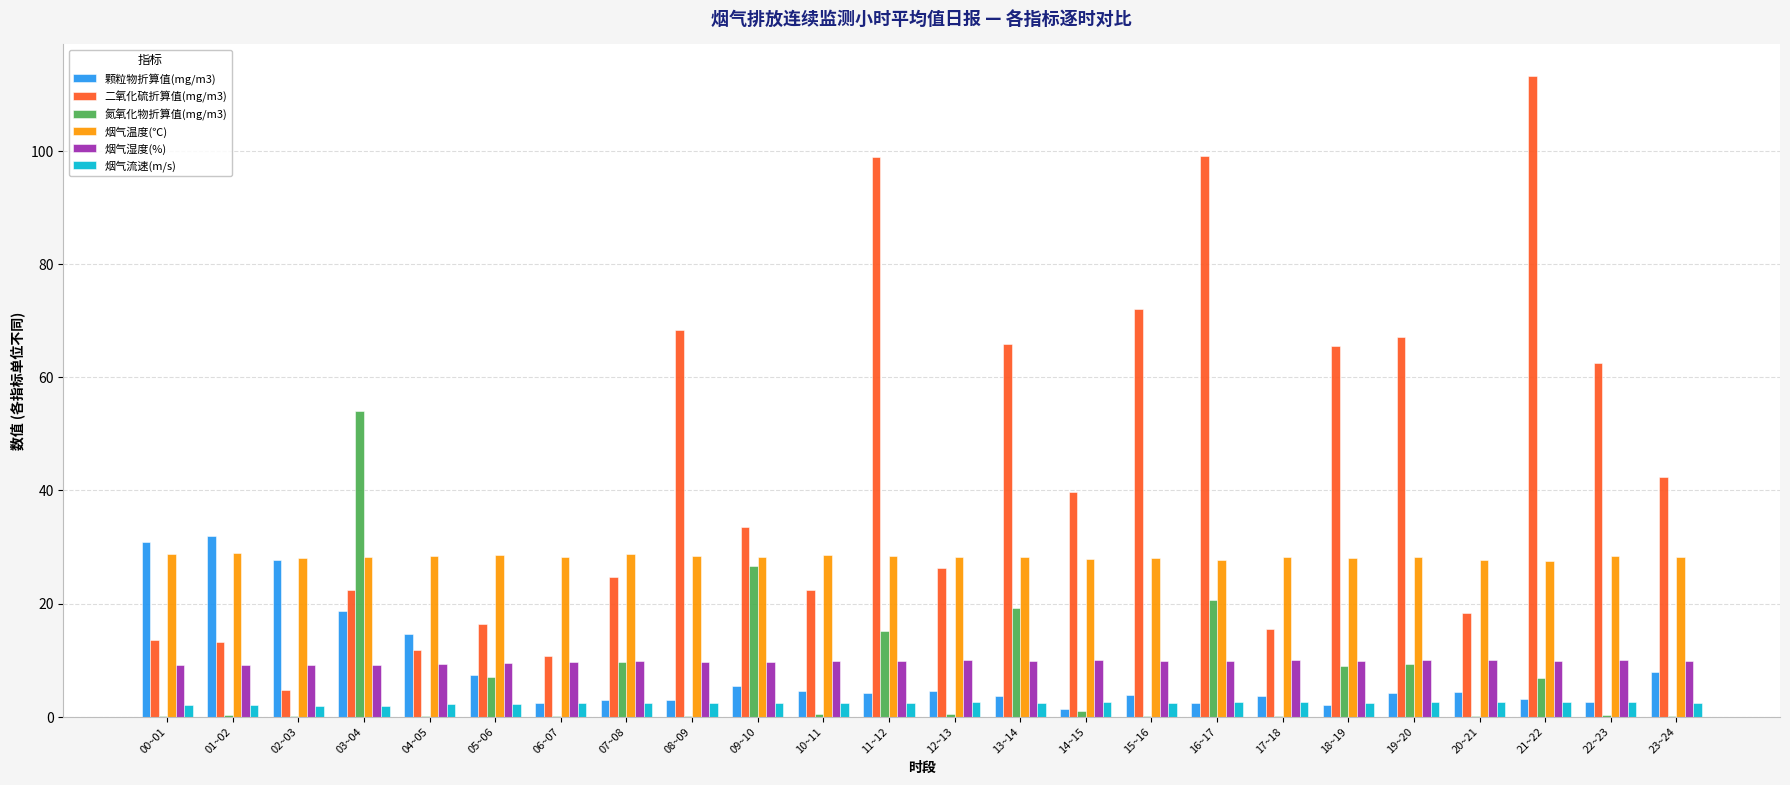

What is the average value of the 氮氧化物折算值(mg/m3) series?

7.5